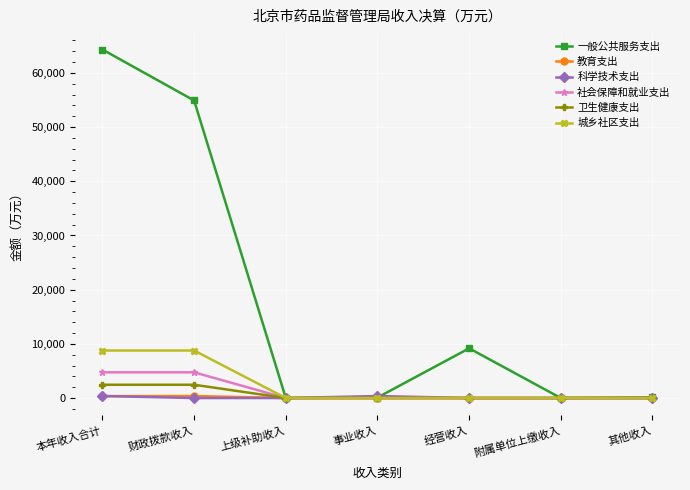

What is the difference between the second highest and minimum values in the 一般公共服务支出 series?

54912.4